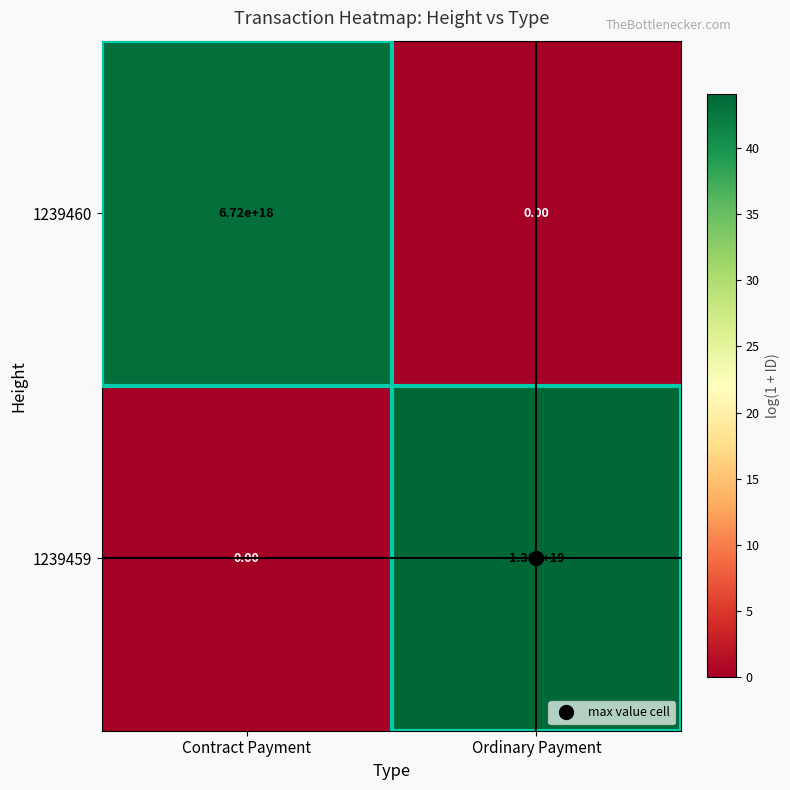

Which category has the lowest value in the 1239460 series?

Ordinary Payment